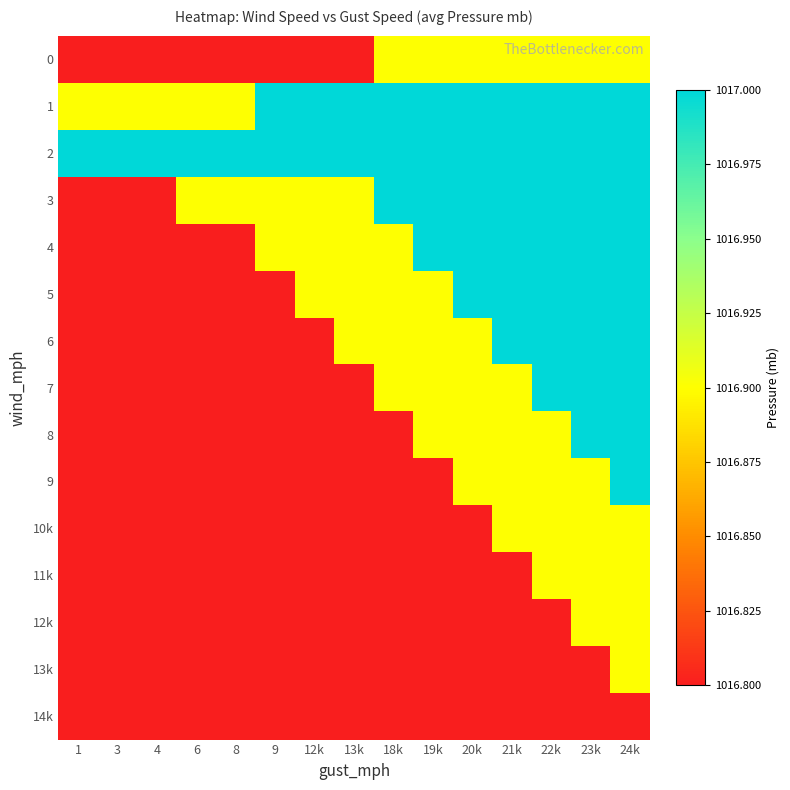

What is the total value across all series at 22k?

15253.9